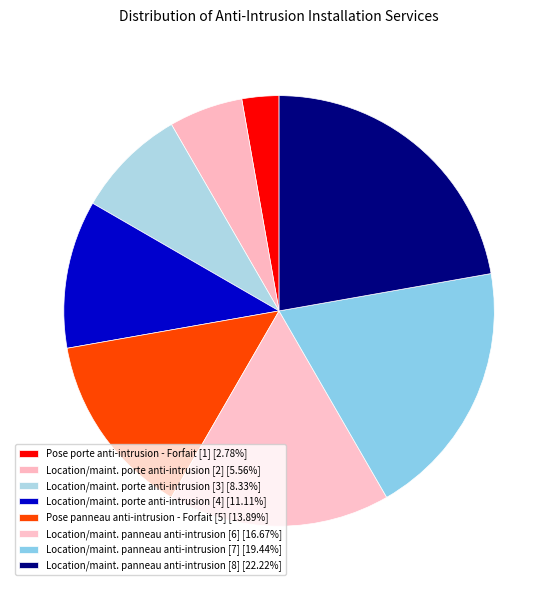

How many segments does this pie chart have?

8